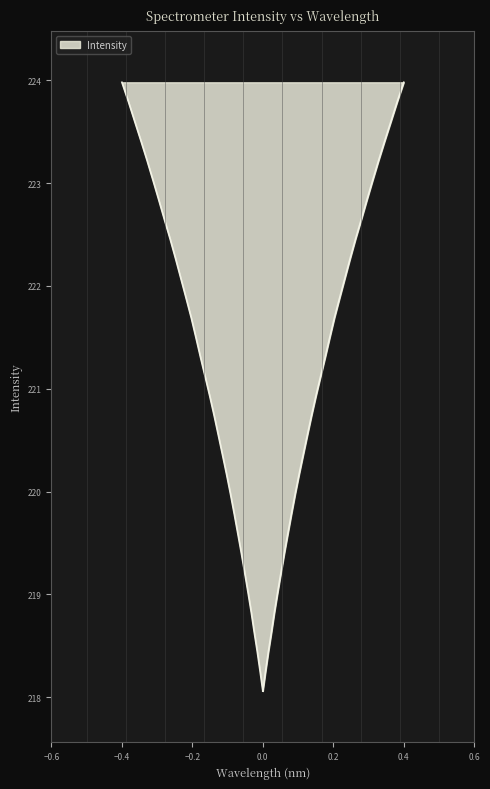

Which has a higher value, 223.5987 or 221.4993?

223.5987